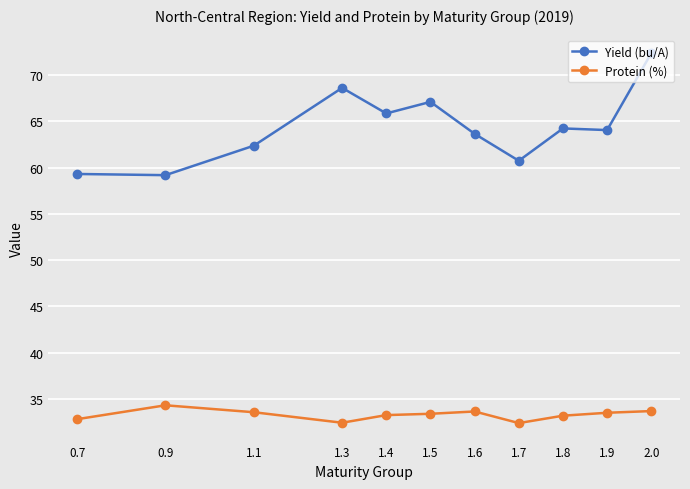

What is the spread (max minus min) of values at 1.5?

33.7